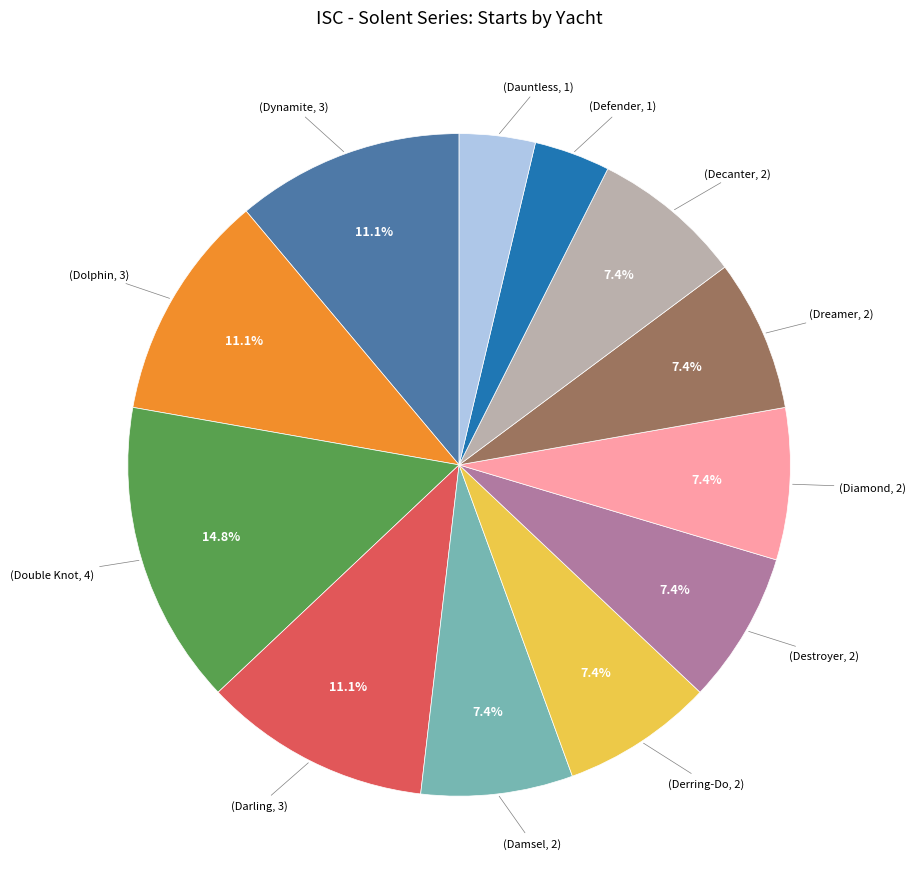

Is there any slice that represents more than half of the pie?

No